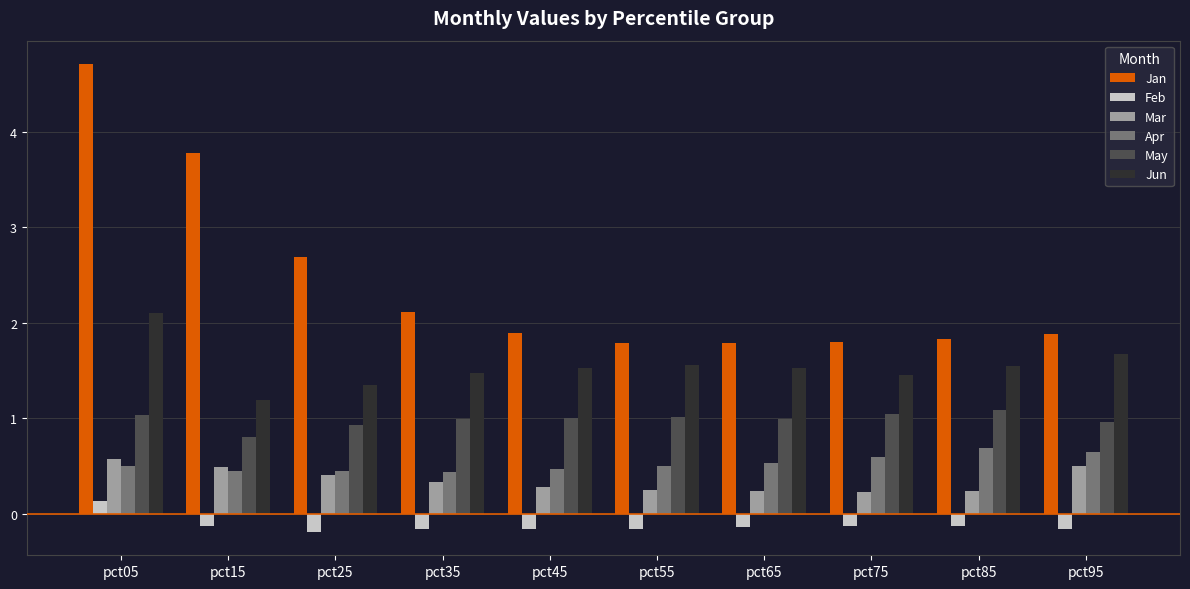

At how many categories does at least one series exceed 1?

10